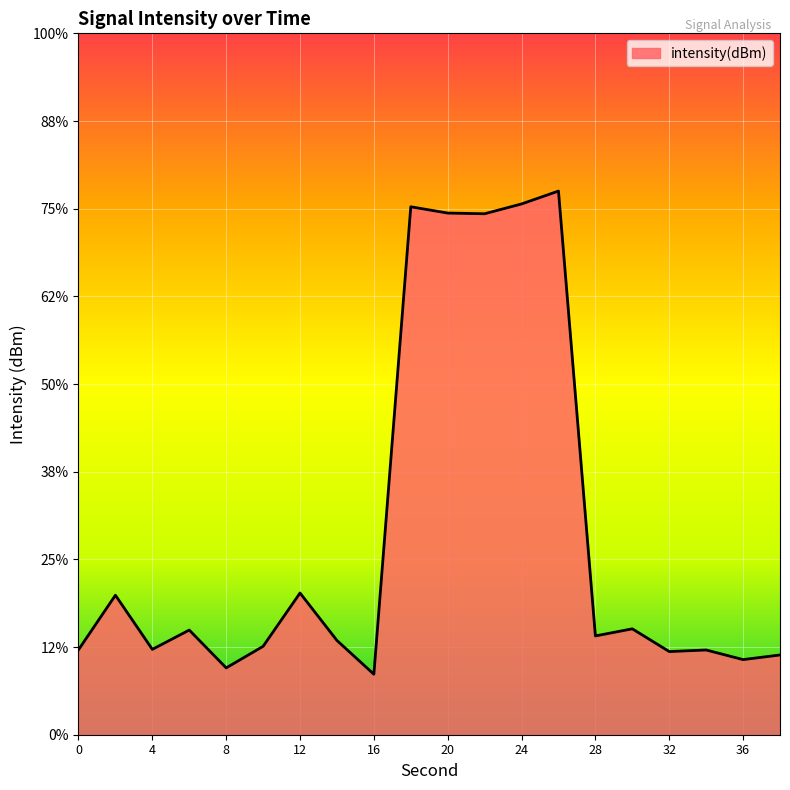

The value at 0 is -171.1. True or false?

False